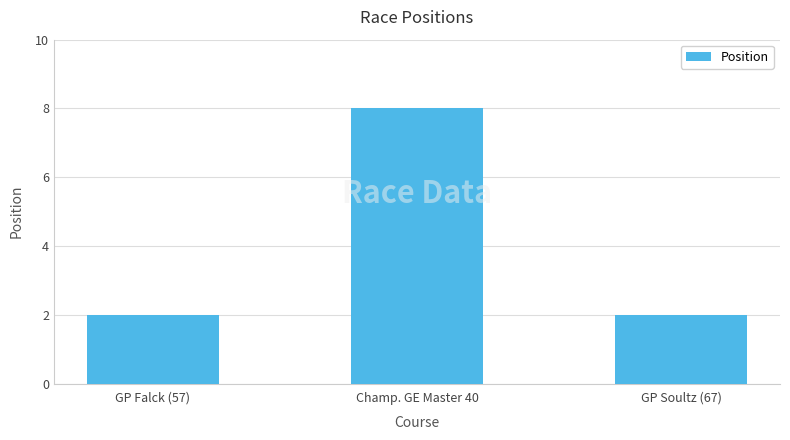

Reading left to right, transcribe all the data shown in this chart.

GP Falck (57)=2	Champ. GE Master 40=8	GP Soultz (67)=2